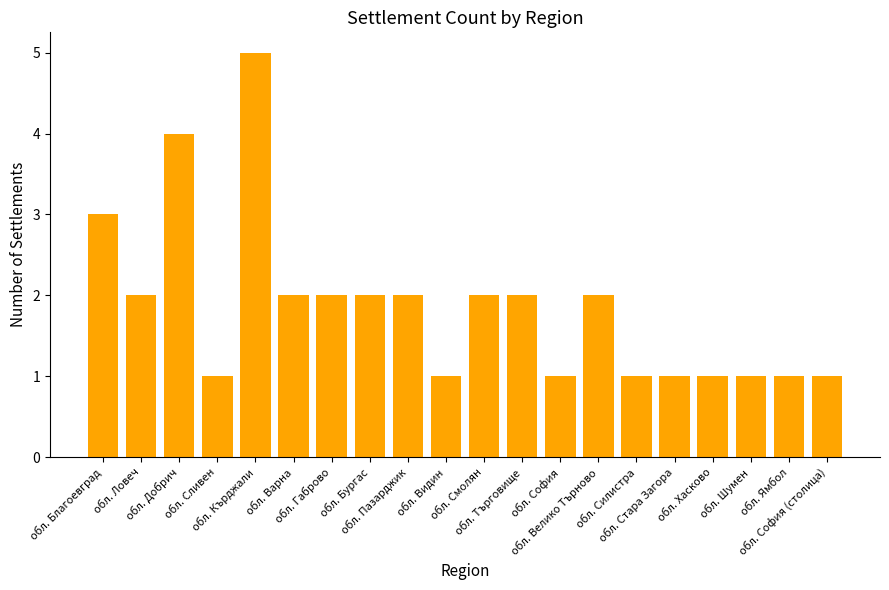

What is the label of the 6th bar from the left?

обл. Варна